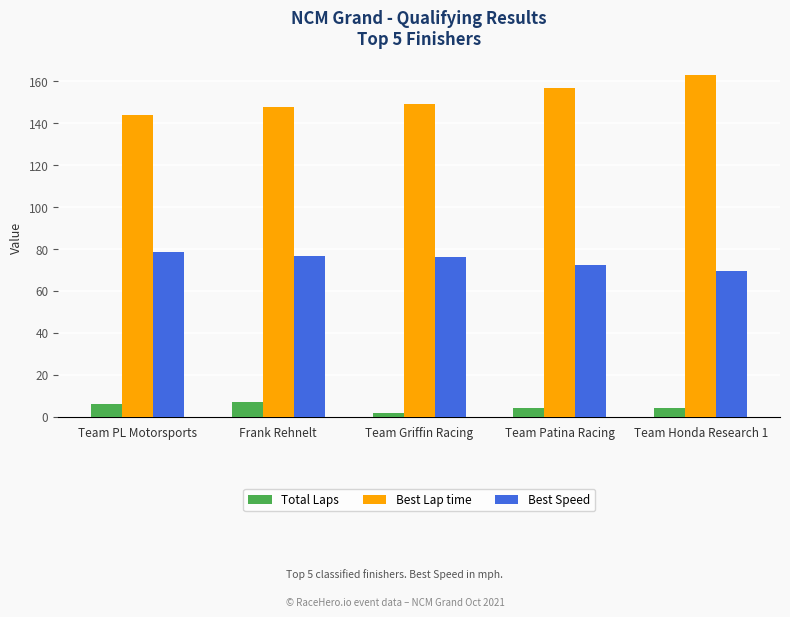

What position from the left is Team Honda Research 1?

5